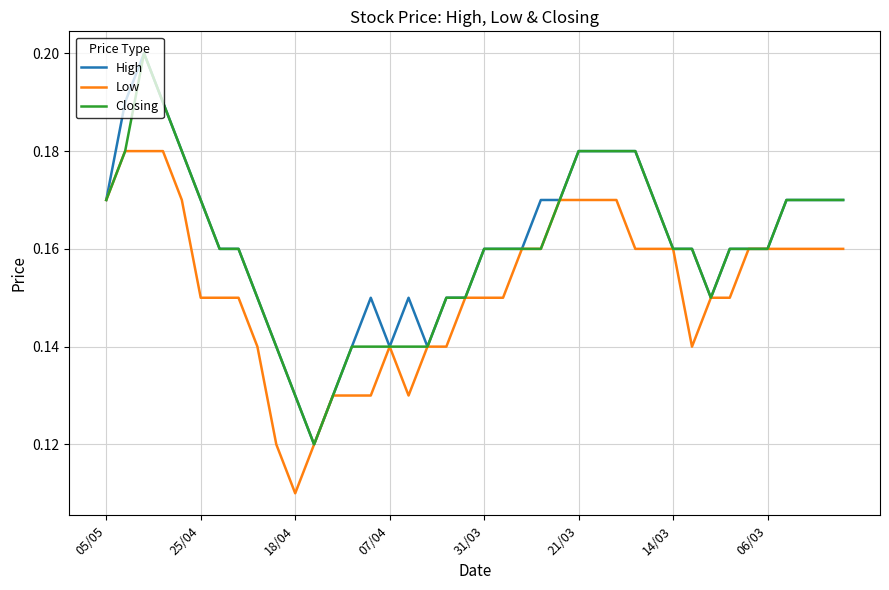

Which category has the lowest value in the Low series?

18/04